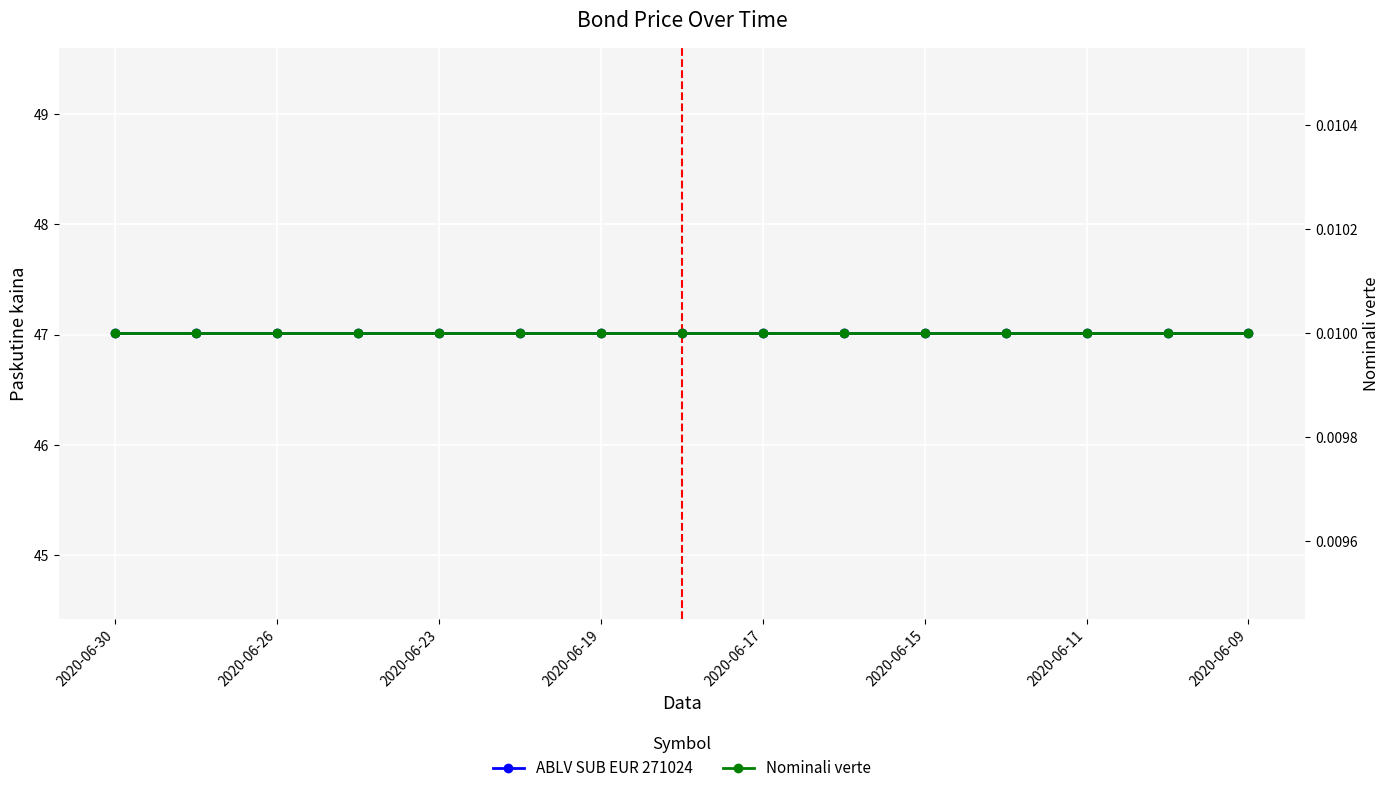

What is the sum of the ABLV SUB EUR 271024 values at 2020-06-30 and 2020-06-26?

94.0